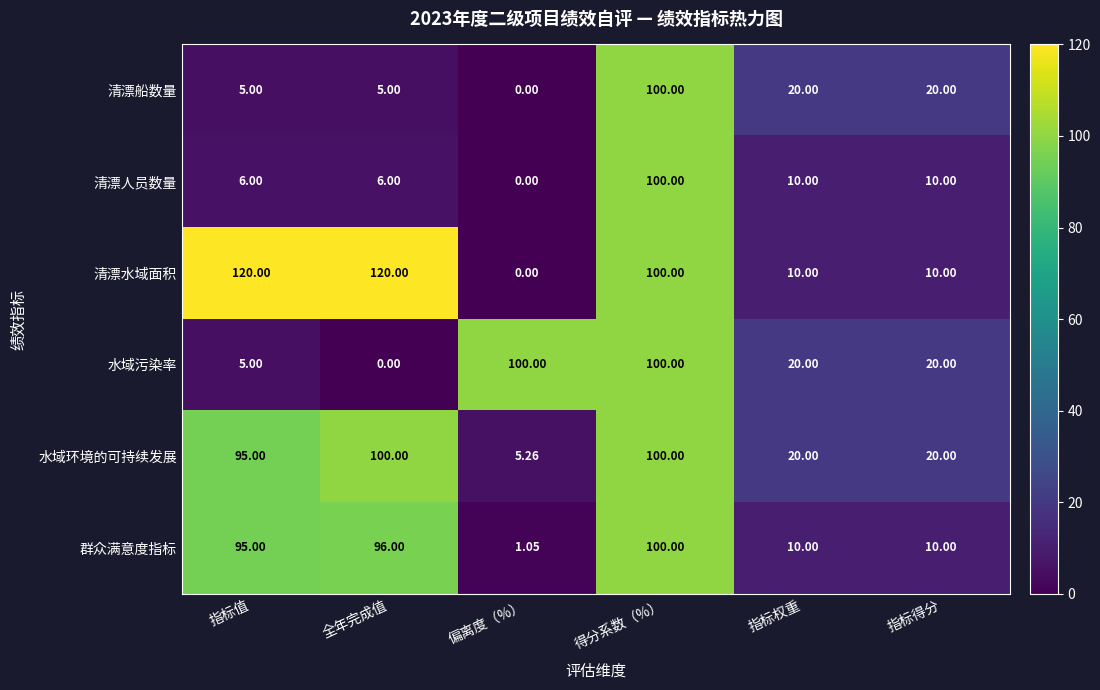

At which category is the sum across all series the highest?

得分系数（%）